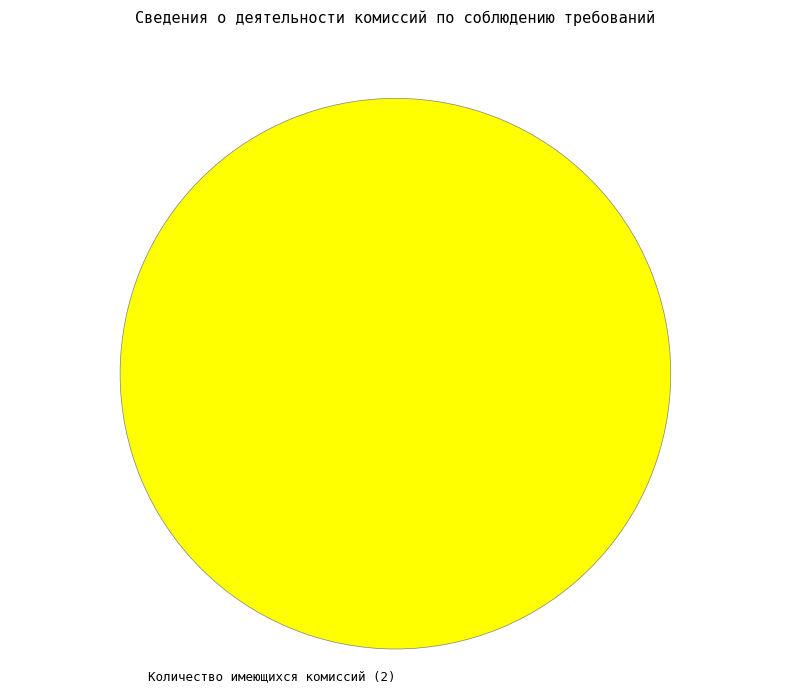

How many slices are in this pie chart?

1